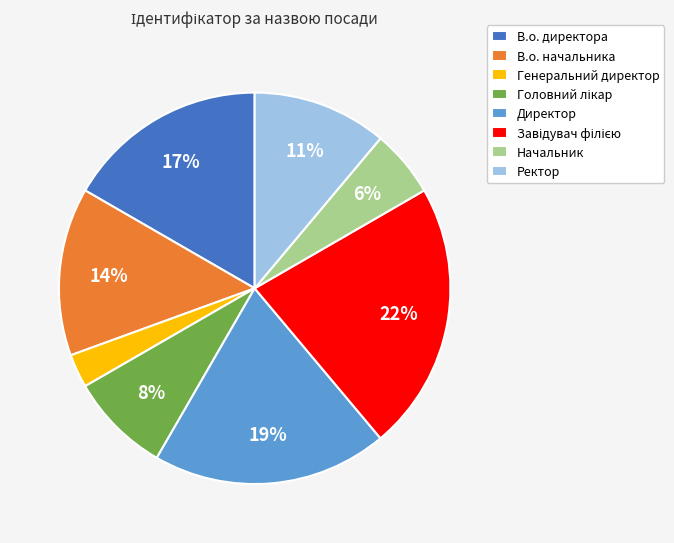

Does any single category account for the majority?

No